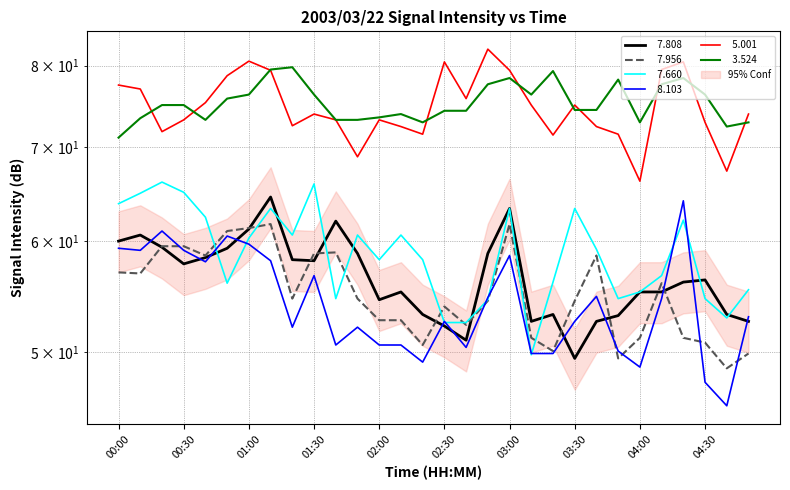

Between 02:40 and 01:40, which is larger?

01:40